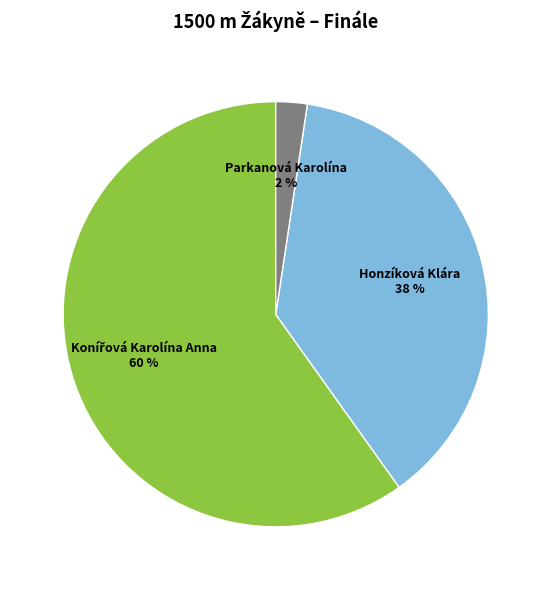

The Honzíková Klára slice represents 38% of the pie. True or false?

True